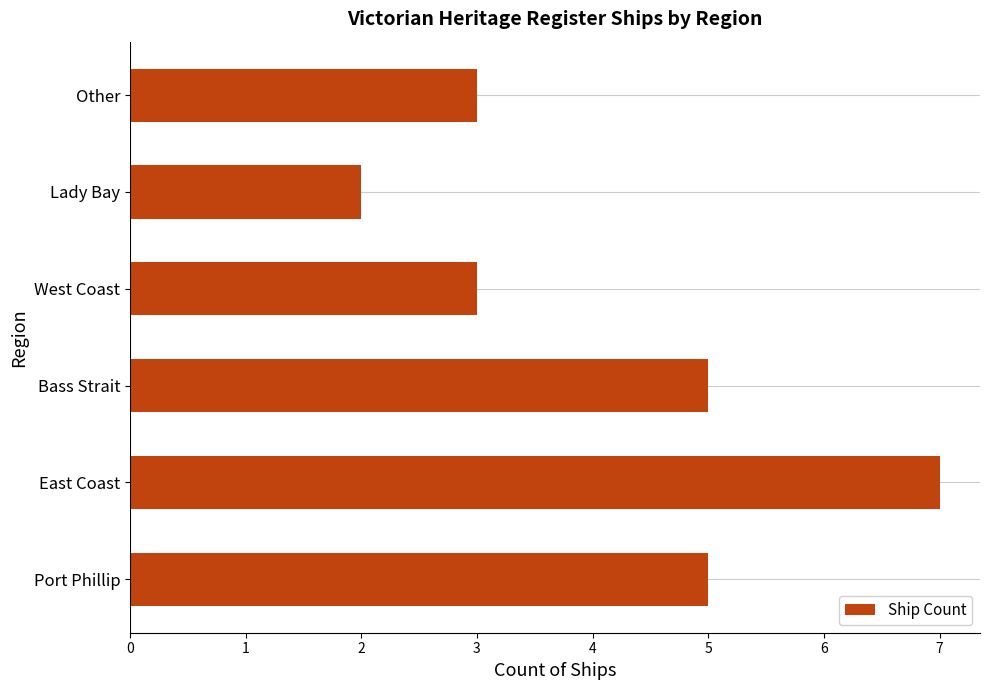

How many values are below 5?

3